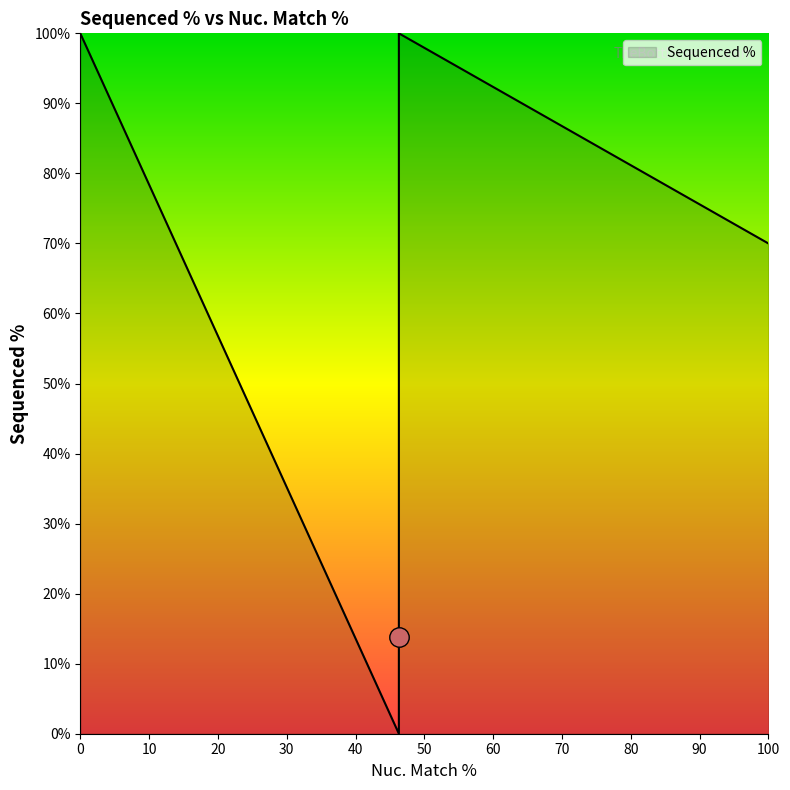

The chart shows a value of 13.8 at TRCN0000477262. True or false?

True